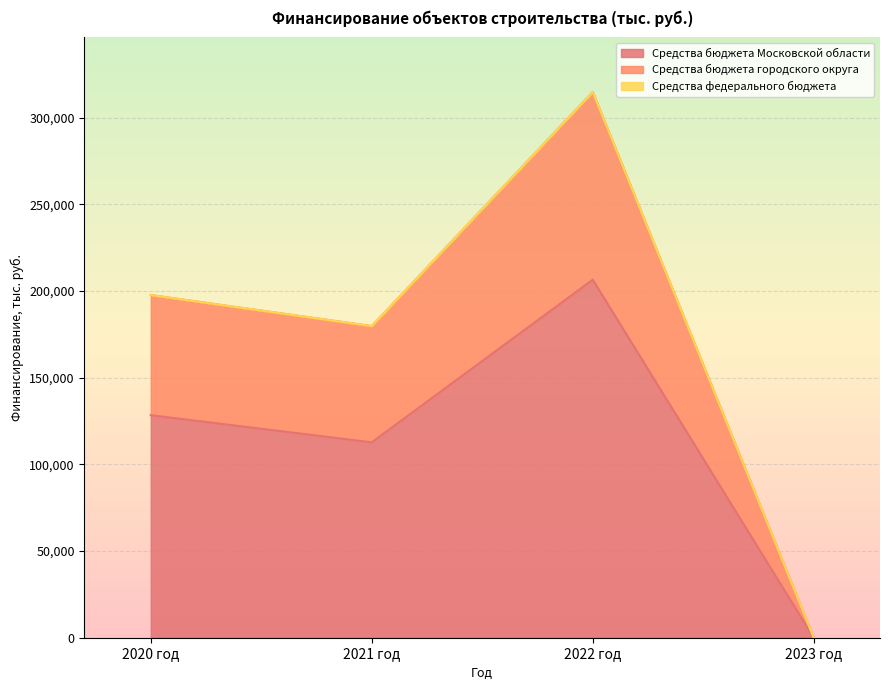

Is it true that Средства бюджета Московской области equals 0.0 at 2023 год?

True